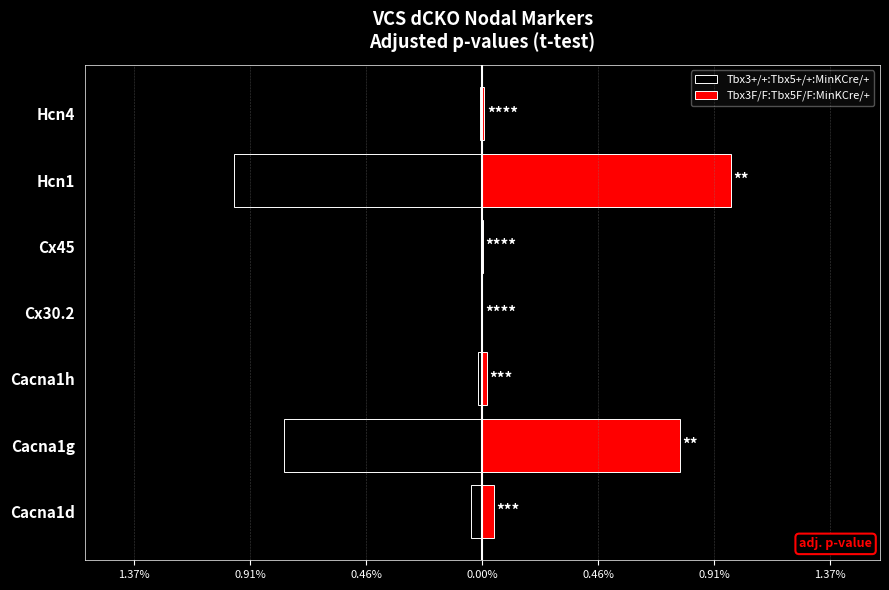

Which series changed the most between Cacna1g and Hcn4?

Tbx3+/+:Tbx5+/+:MinKCre/+